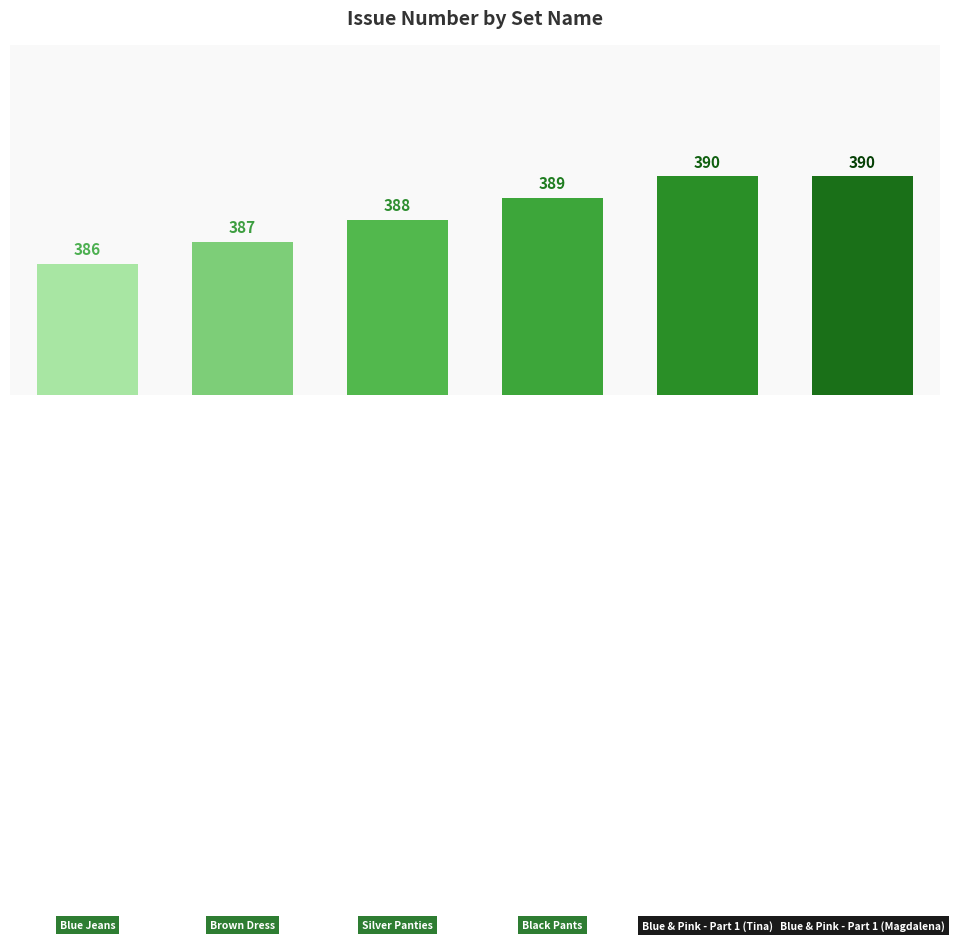

Reading left to right, extract all data points from this chart.

386	387	388	389	390	390